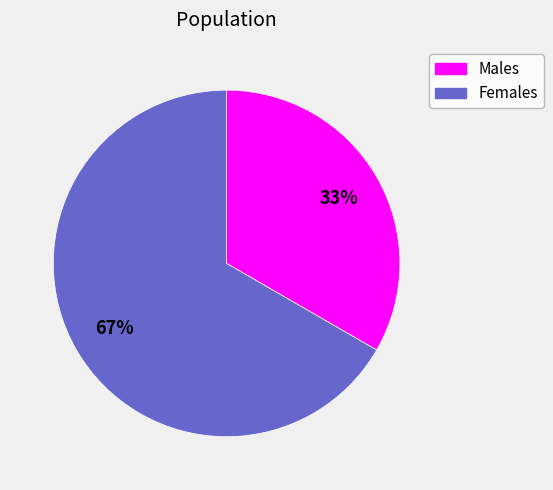

To the nearest percent, what is the average slice percentage?

50%